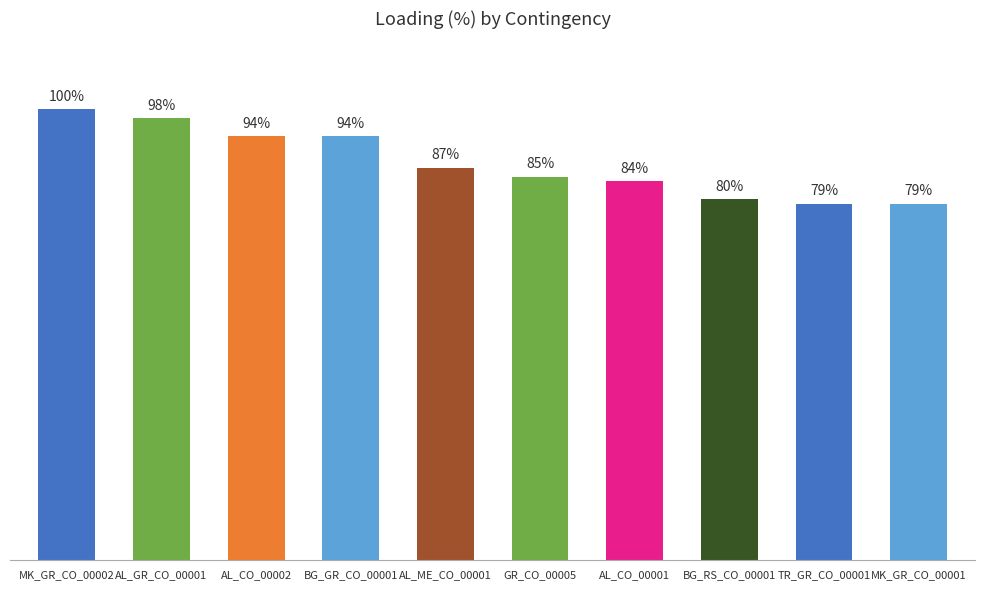

What is the label of the 6th bar from the right?

AL_ME_CO_00001